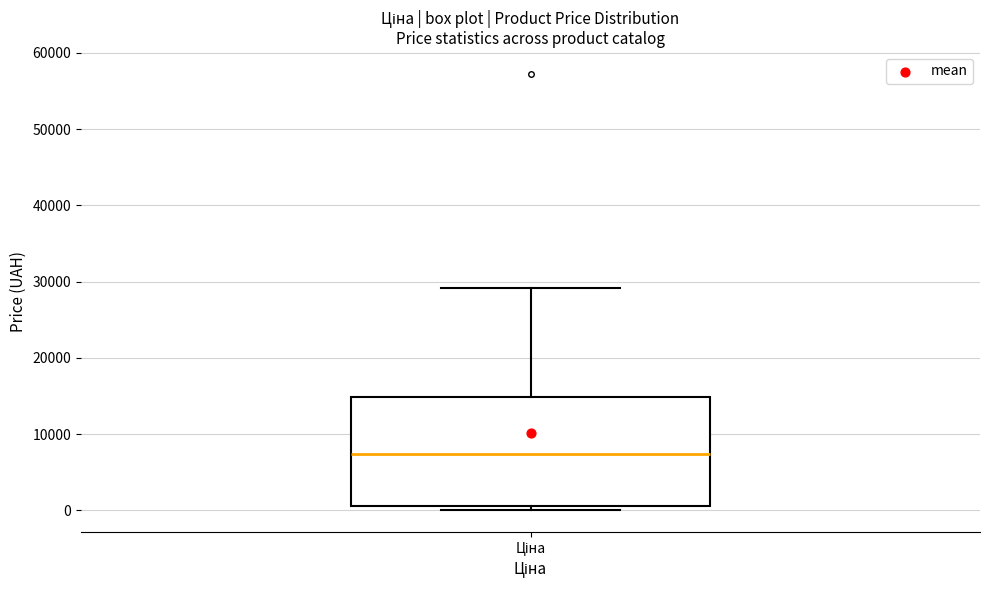

Transcribe this box plot: give where the median line is, the range the box spans, and where the two whiskers end, as read against the y-axis. The values are not printed on the chart, so give them approximately, as read against the axis.

median 7000, box 1000 to 15000, whiskers 0 to 29000